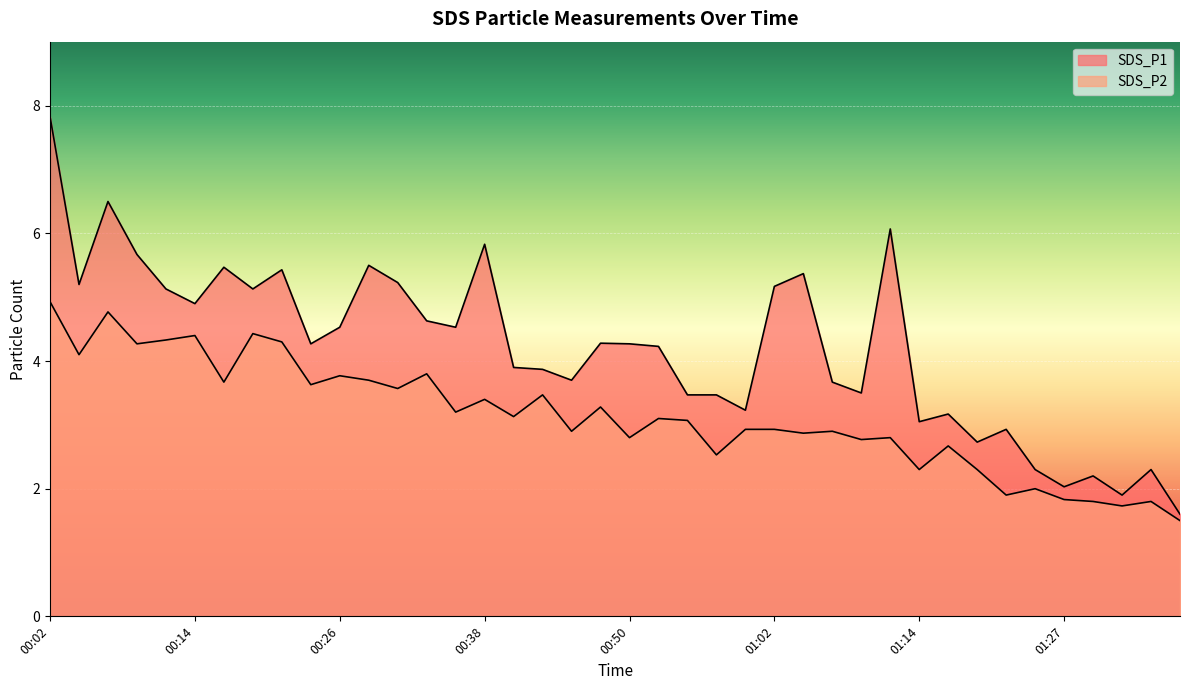

True or false: SDS_P1 has more than 2 points higher than both neighbors.

True